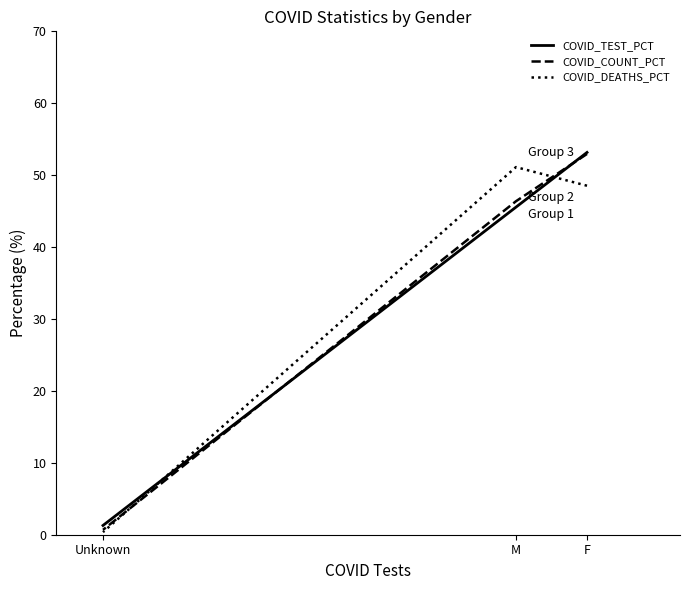

Is this an area chart (filled region under the line)?

No